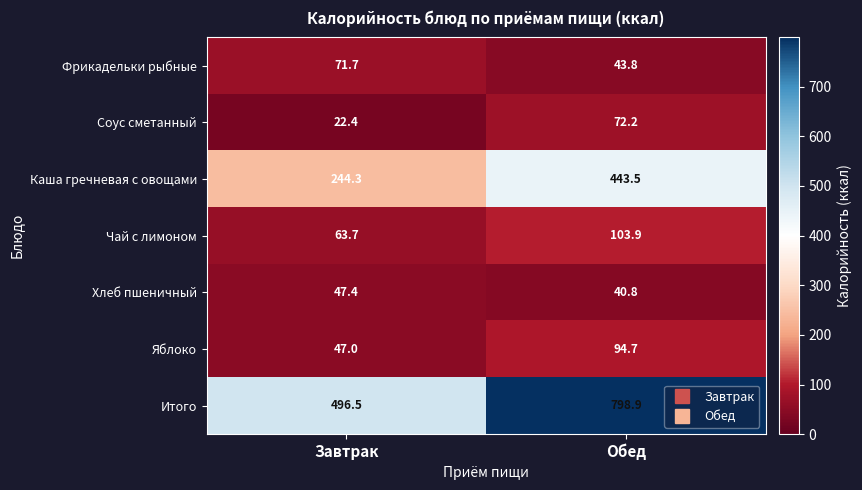

The value of Фрикадельки рыбные at Обед is 43.8. True or false?

True